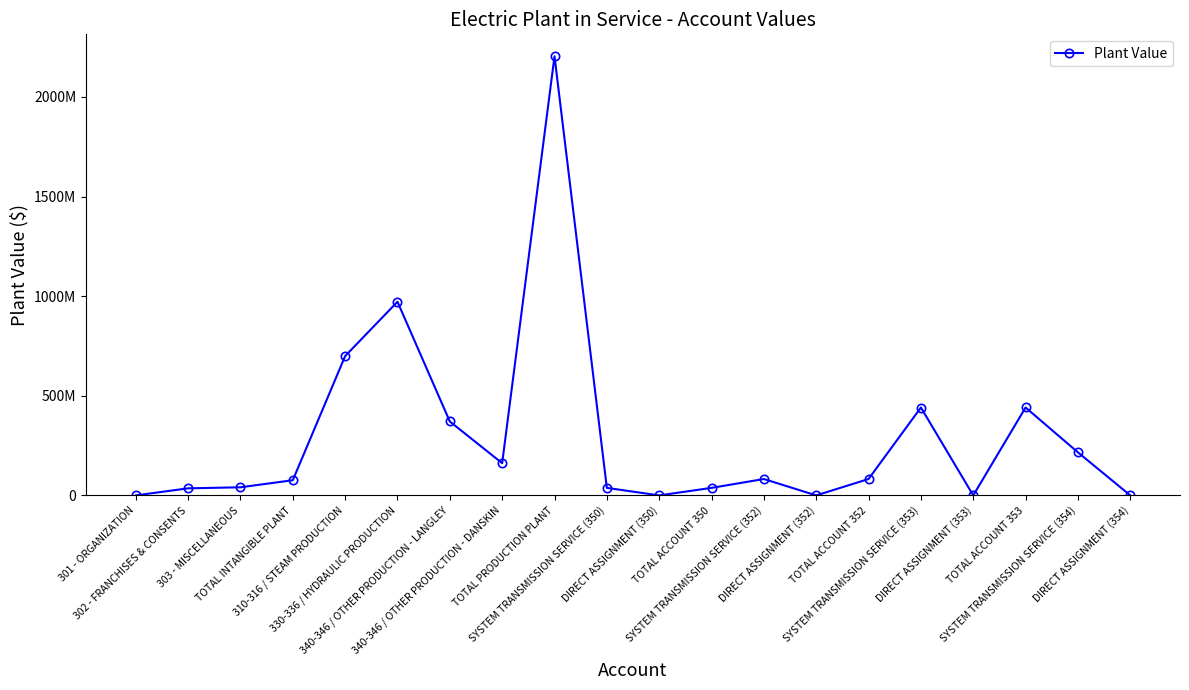

Reading left to right, what are all the values shown in this chart?

301 - ORGANIZATION=5470.4	302 - FRANCHISES & CONSENTS=35505302.4	303 - MISCELLANEOUS=40680122.2	TOTAL INTANGIBLE PLANT=76190895.0	310-316 / STEAM PRODUCTION=699256752.1	330-336 / HYDRAULIC PRODUCTION=972043610.3	340-346 / OTHER PRODUCTION - LANGLEY=370934434.0	340-346 / OTHER PRODUCTION - DANSKIN=161752354.9	TOTAL PRODUCTION PLANT=2203987151.3	SYSTEM TRANSMISSION SERVICE (350)=37729297.7	DIRECT ASSIGNMENT (350)=0.0	TOTAL ACCOUNT 350=37729297.7	SYSTEM TRANSMISSION SERVICE (352)=82264572.6	DIRECT ASSIGNMENT (352)=0.0	TOTAL ACCOUNT 352=82264572.6	SYSTEM TRANSMISSION SERVICE (353)=441131992.0	DIRECT ASSIGNMENT (353)=75099.8	TOTAL ACCOUNT 353=441207091.8	SYSTEM TRANSMISSION SERVICE (354)=216028608.7	DIRECT ASSIGNMENT (354)=0.0